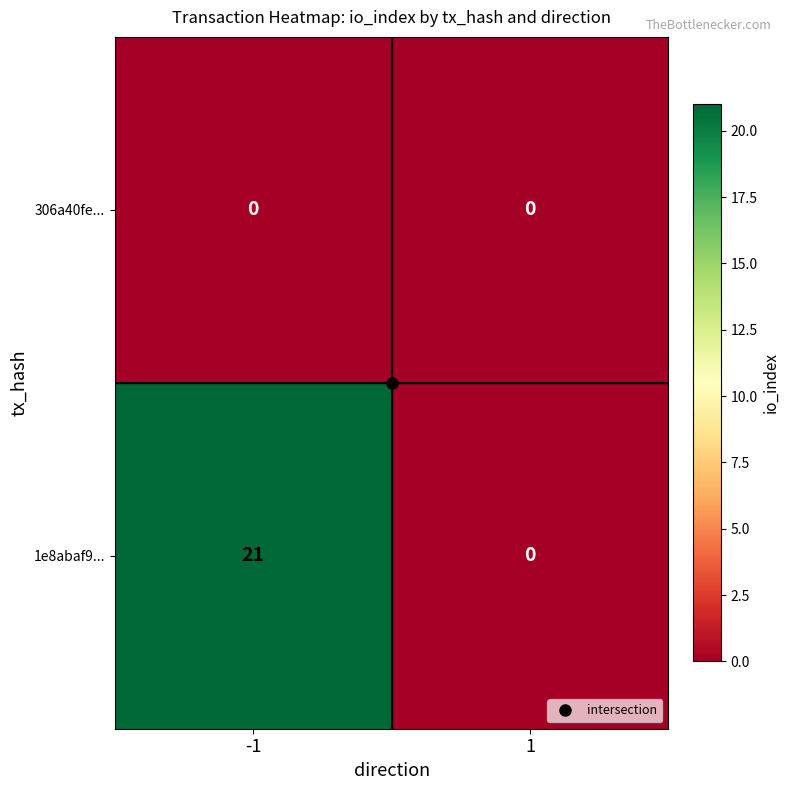

The 306a40fe... series shows 0 at 1. True or false?

True